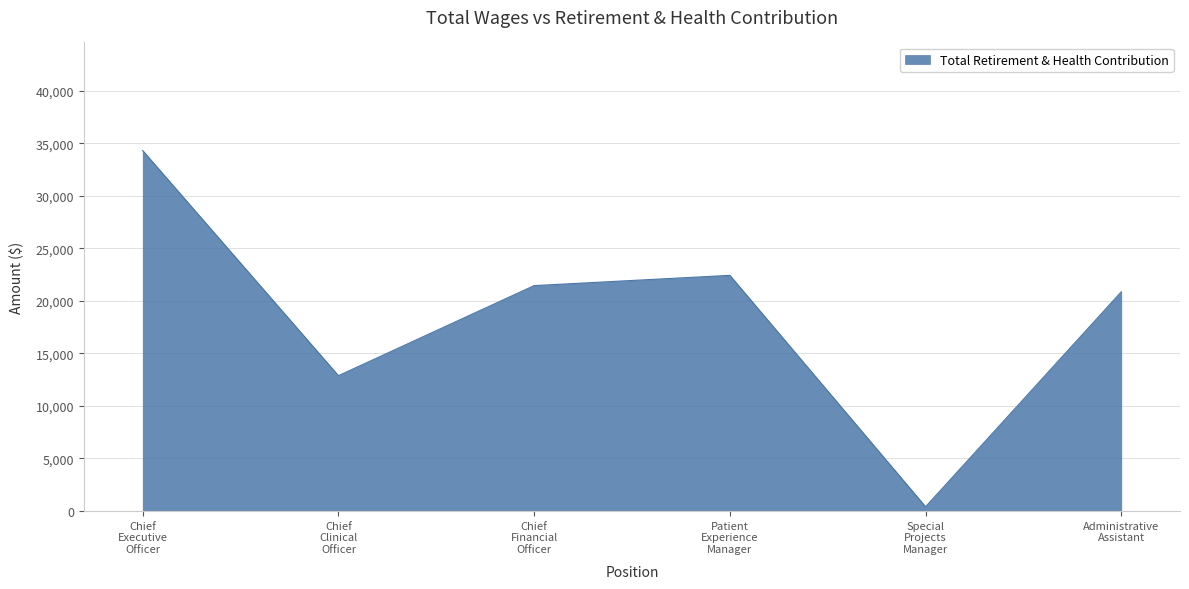

Reading left to right, what are all the values shown in this chart?

34322	12885	21463	22440	404	20874